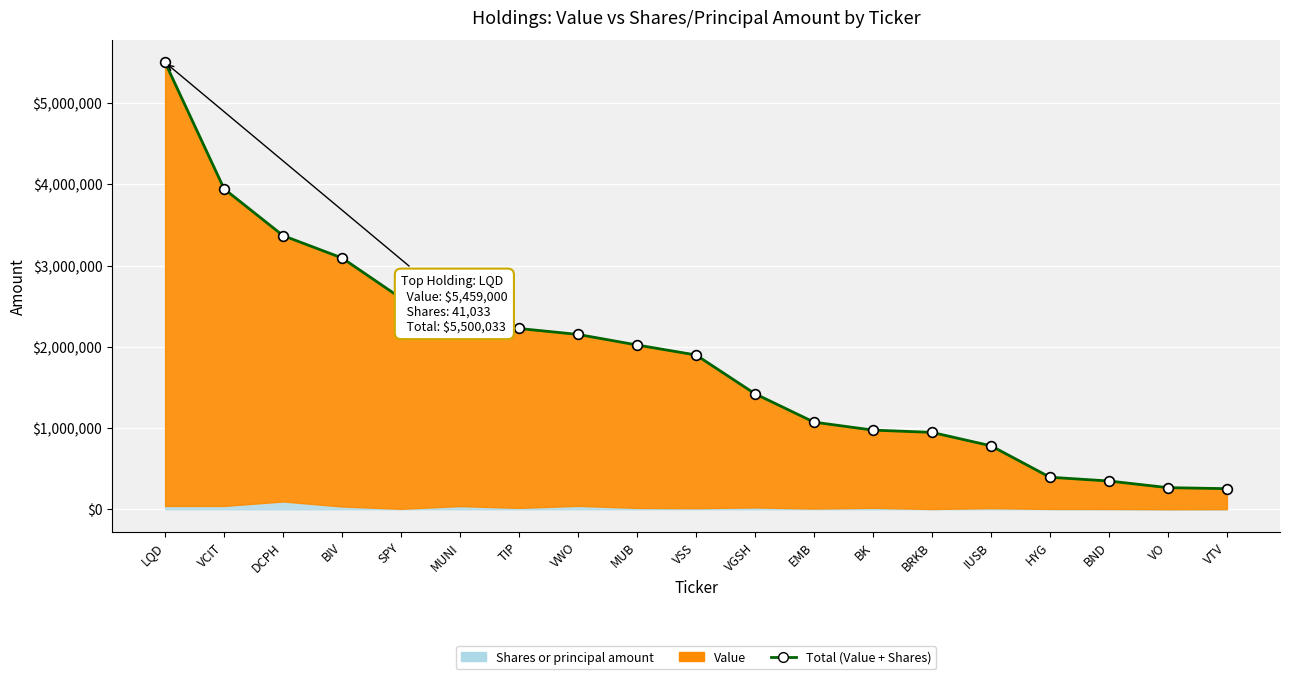

List the labels in order of value, smallest first.

VTV, VO, BND, HYG, IUSB, BRKB, BK, EMB, VGSH, VSS, MUB, VWO, TIP, MUNI, SPY, BIV, DCPH, VCIT, LQD